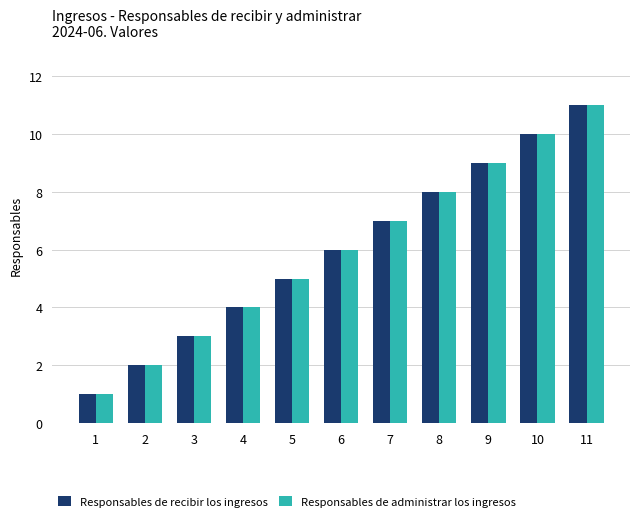

At which label is Responsables de administrar los ingresos closest to 6?

6